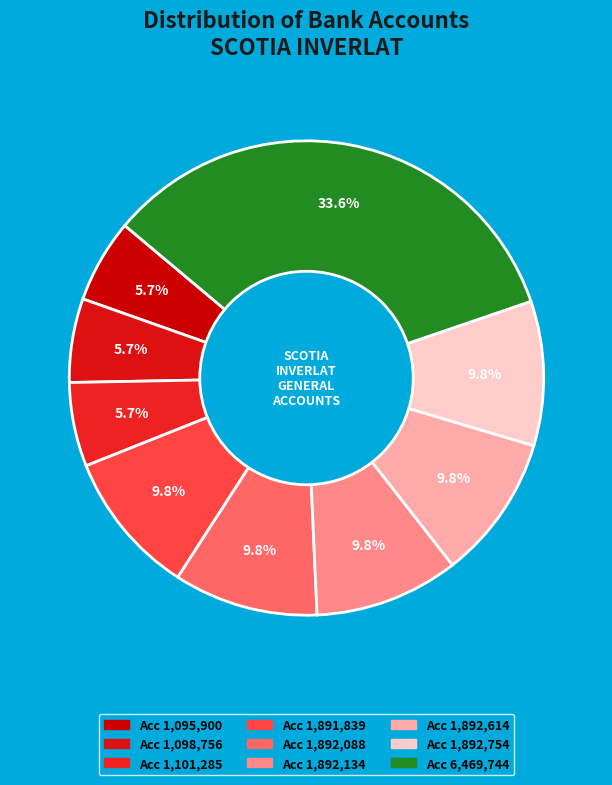

Does any single category account for the majority?

No